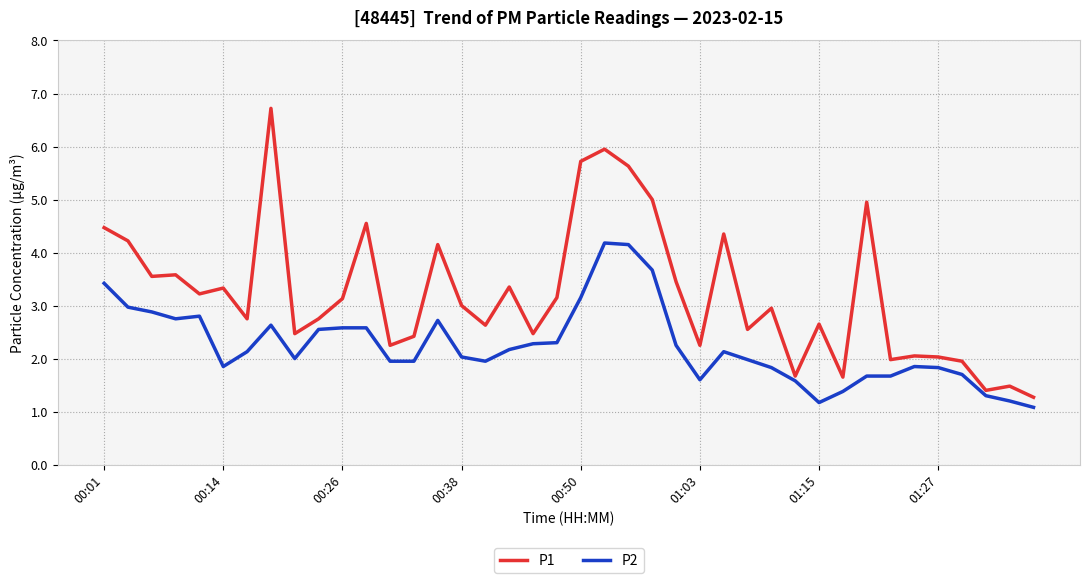

List the series in order of their overall mean, lowest first.

P2, P1